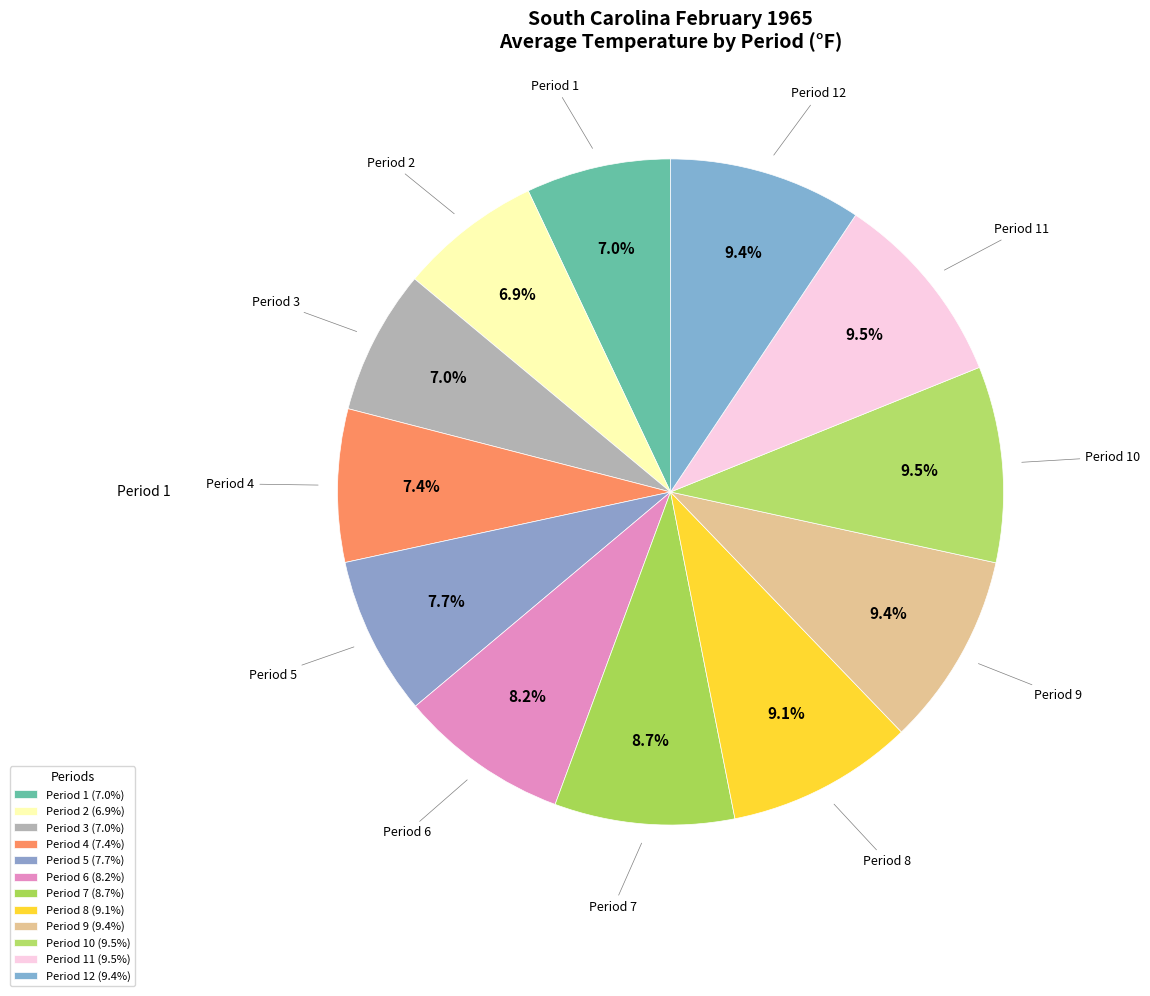

To the nearest percent, what is the difference between the largest and smallest slice percentages?

3%